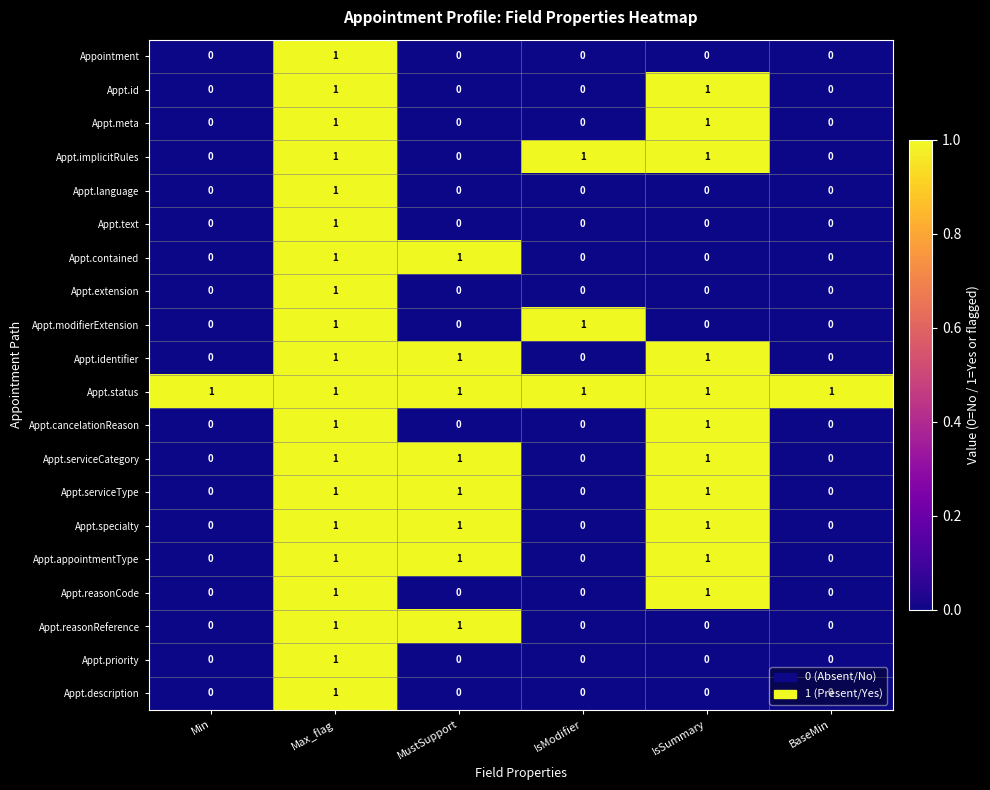

How many data points does each series have?

6